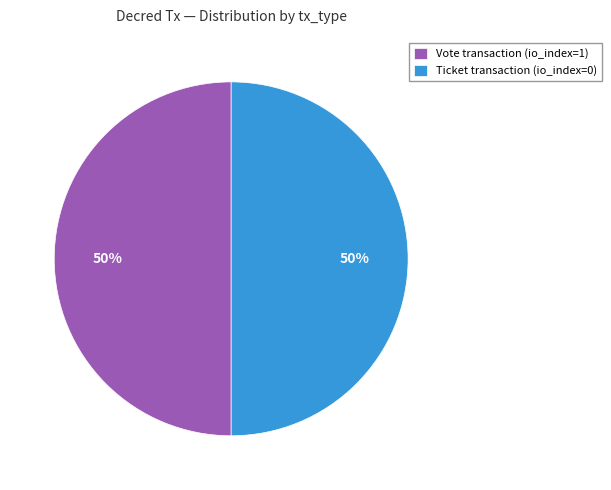

Count the number of slices in the pie.

2